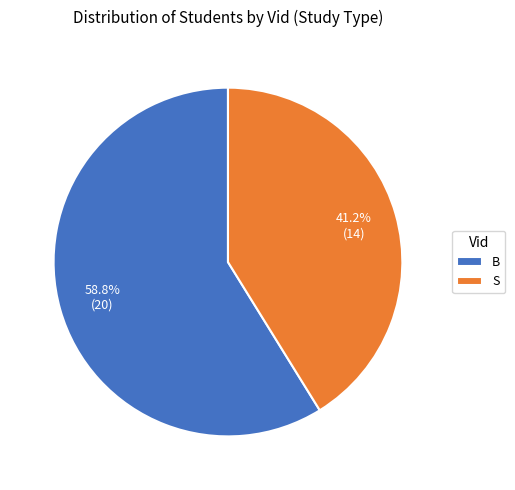

Count the number of slices in the pie.

2